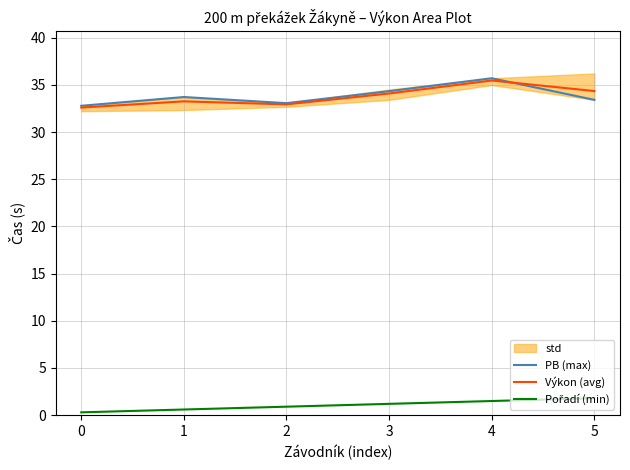

What is the minimum value for PB (max)?

32.8